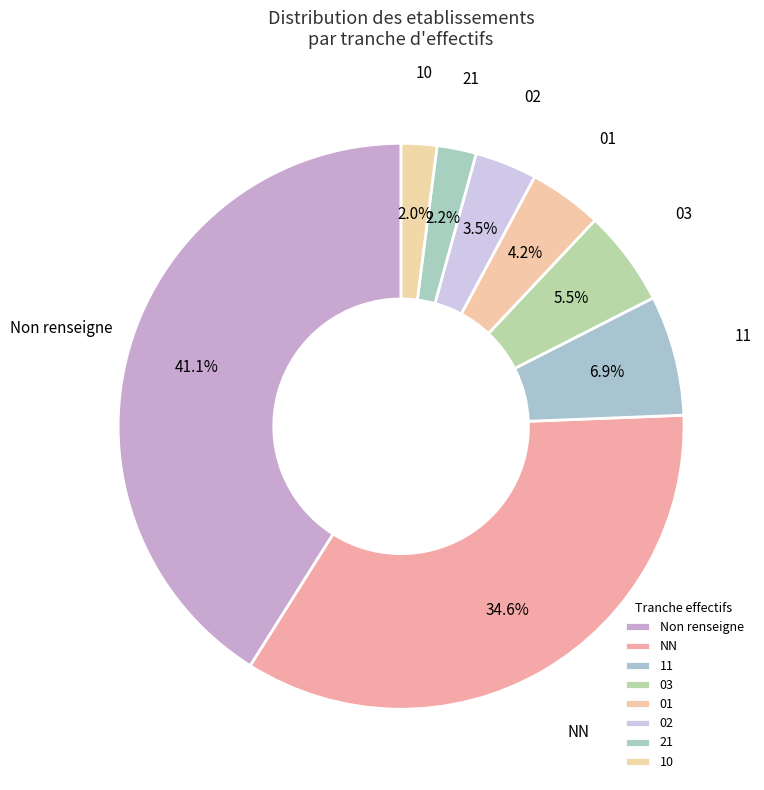

Which category has the biggest portion of the pie?

Non renseigne